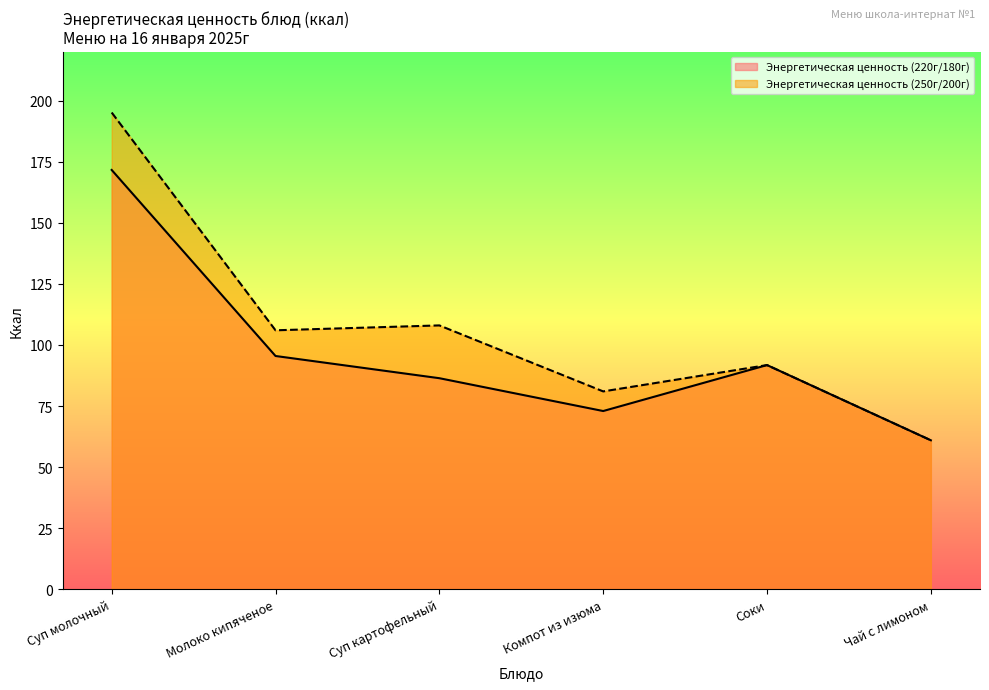

Which series has the largest total across all categories?

Энергетическая ценность (250г/200г)